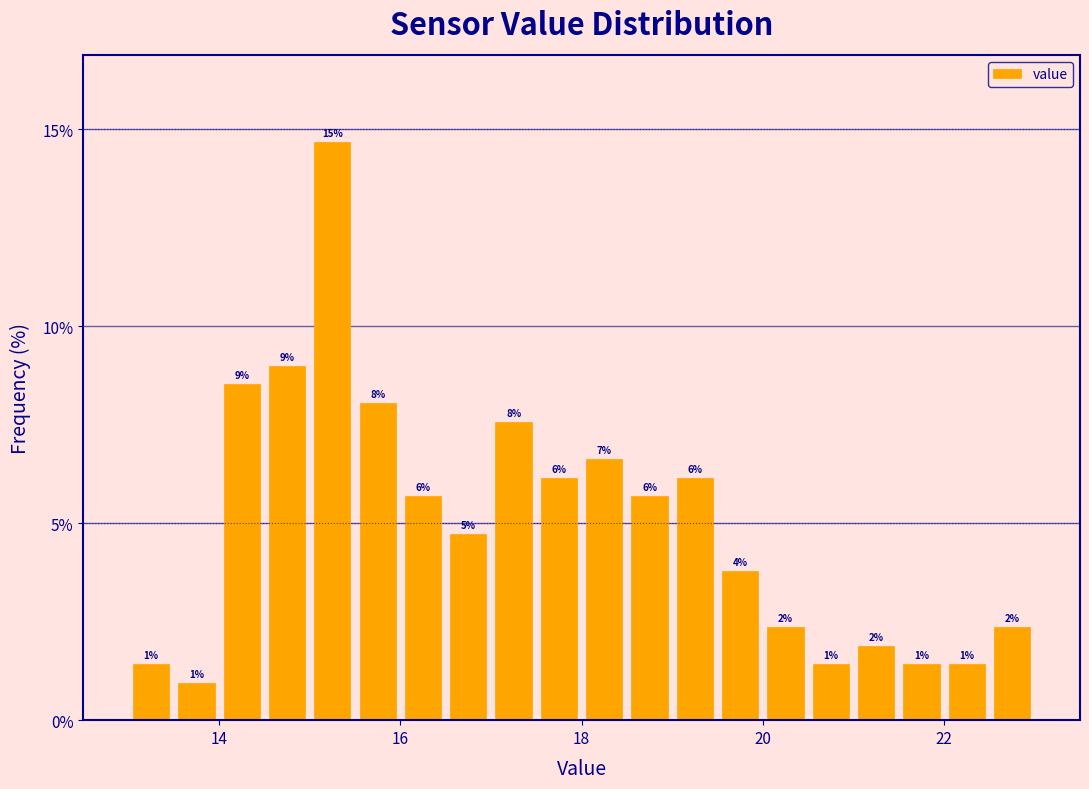

Around what value on the x-axis is the tallest bar? Give the approximate position of its centre, as read against the axis.

15.2